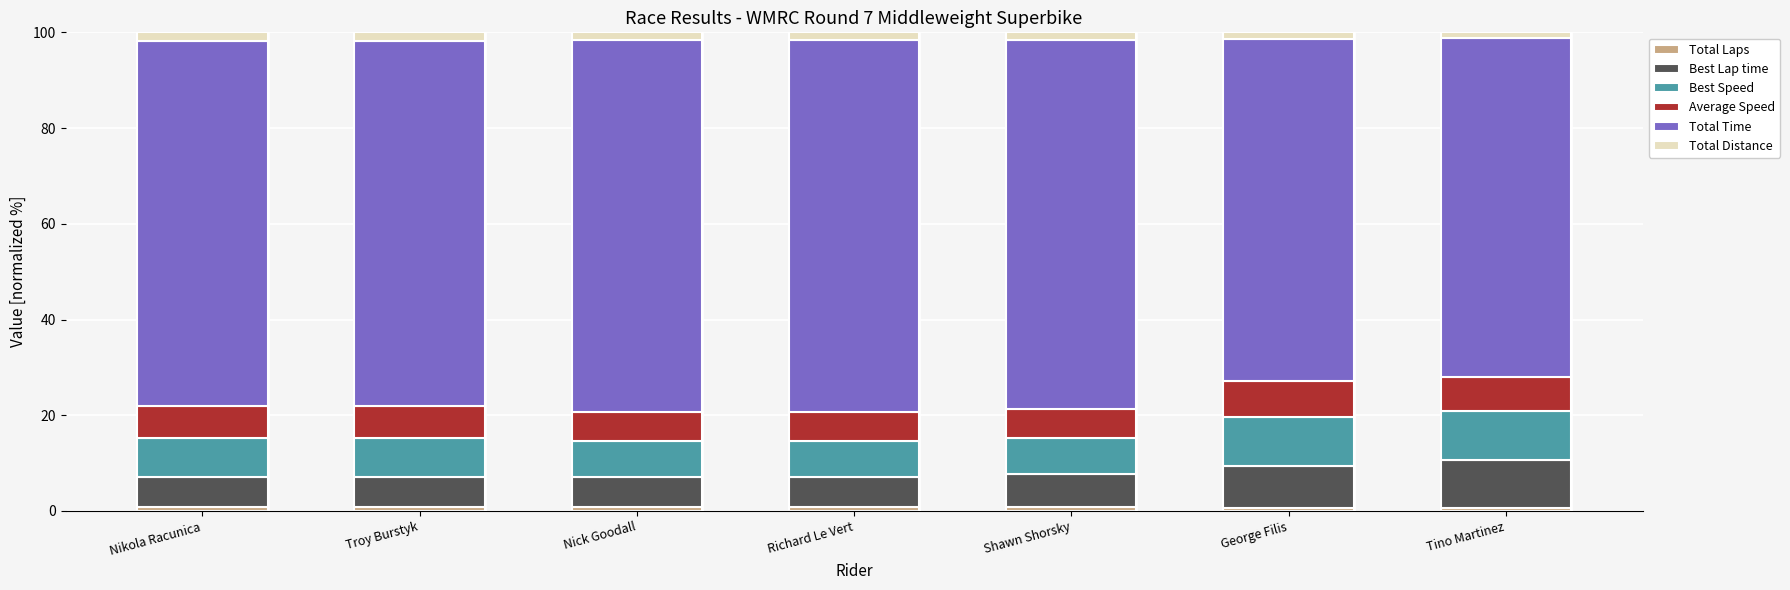

How many bars are there in total?

7